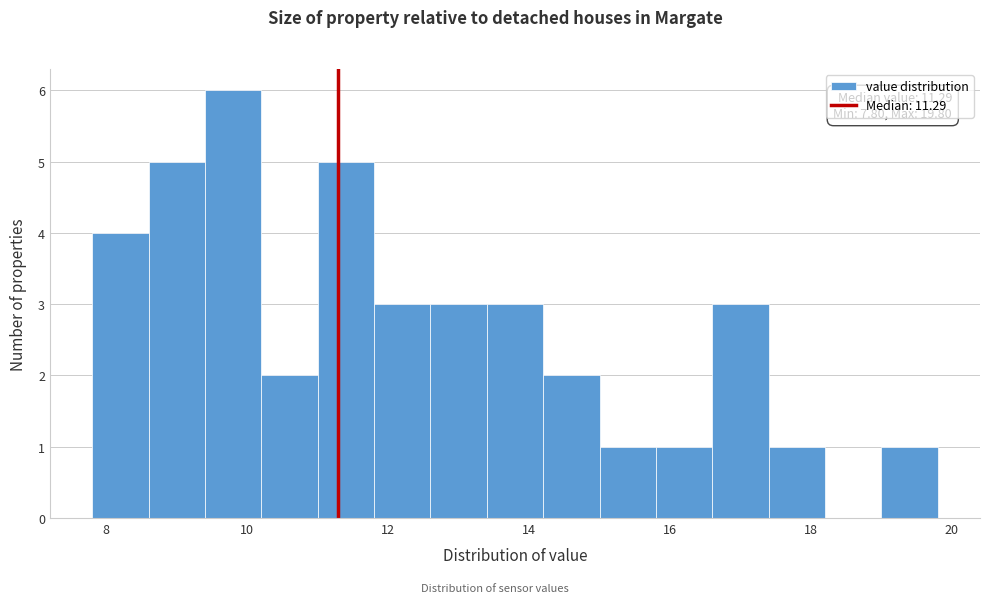

Over which range of the x-axis is the bar tallest?

9.4 to 10.2